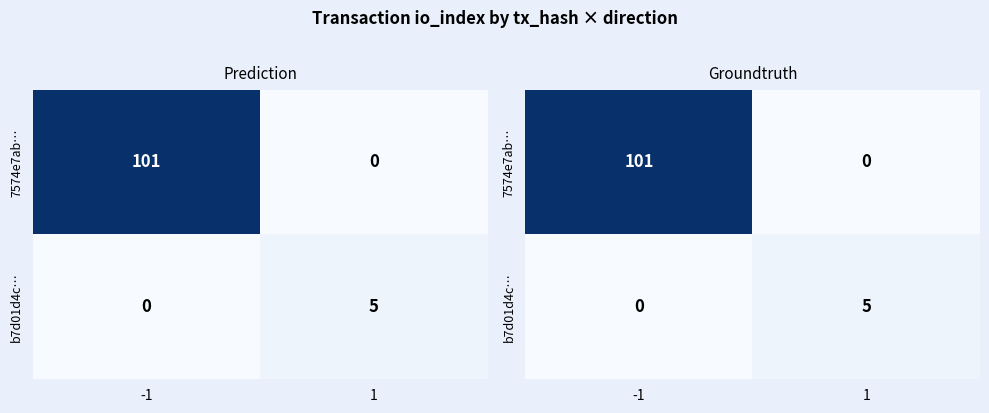

What is the total value across all series at -1?

101